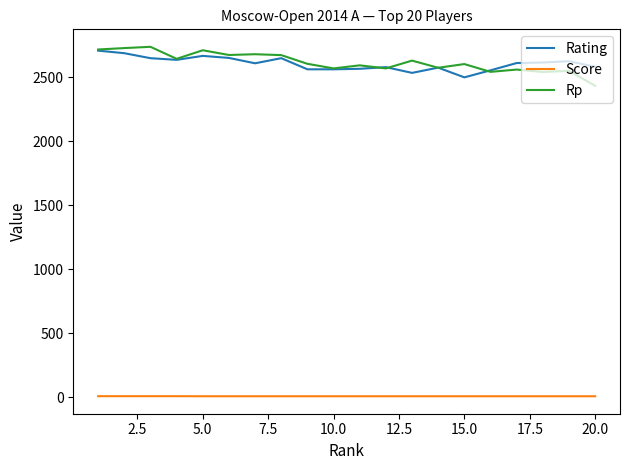

Which series has the largest range (max minus min)?

Rp